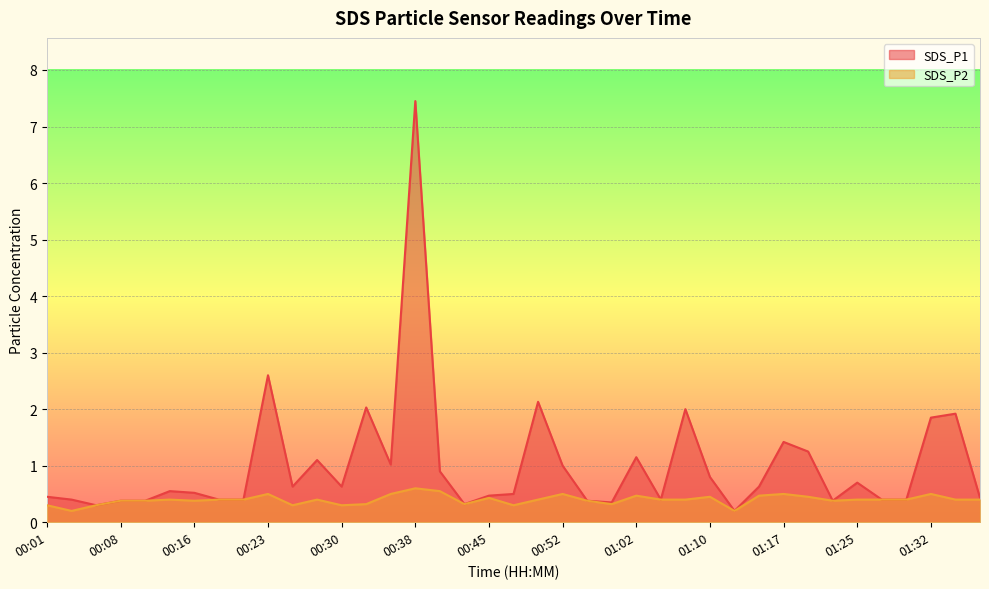

What is the sum of all SDS_P1 values?

39.2